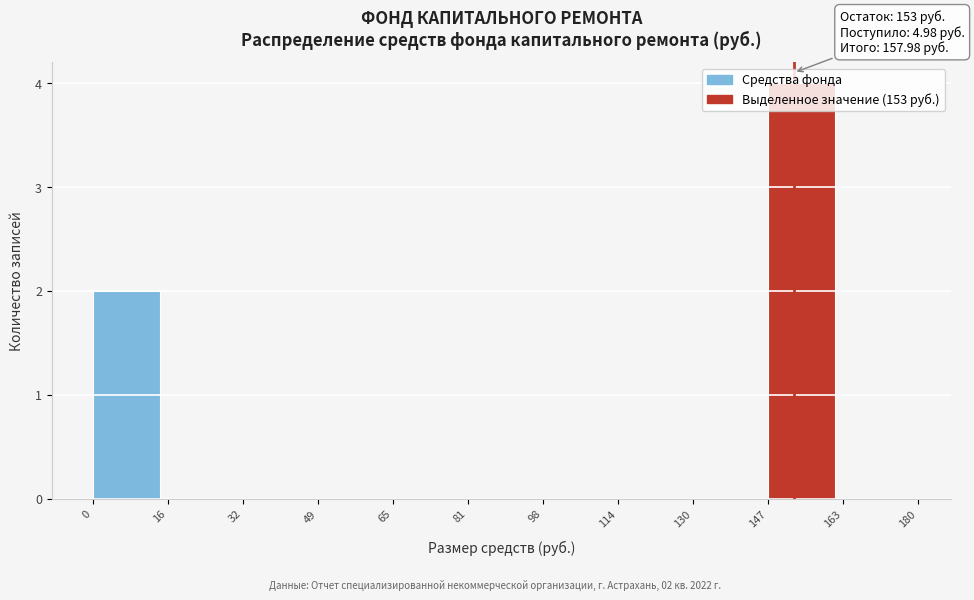

Over which range of the x-axis is the bar tallest?

147 to 163